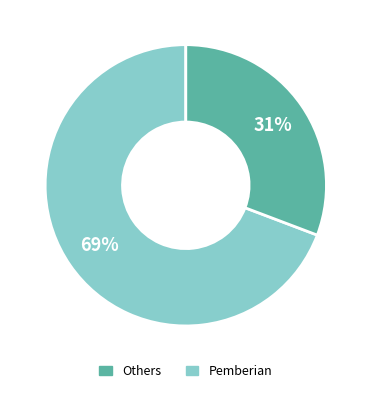

How many slices are in this pie chart?

2